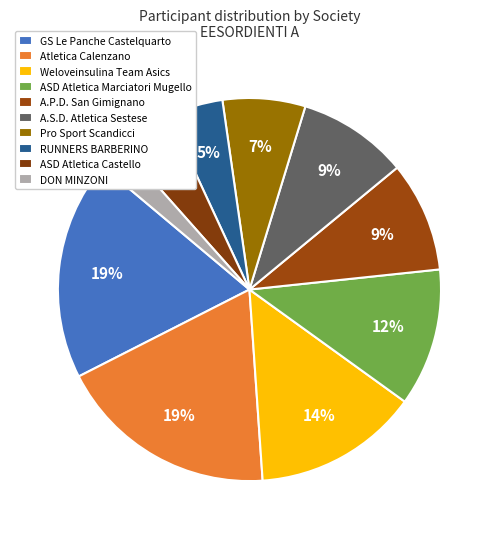

What percentage do DON MINZONI and GS Le Panche Castelquarto together represent?

20.9%